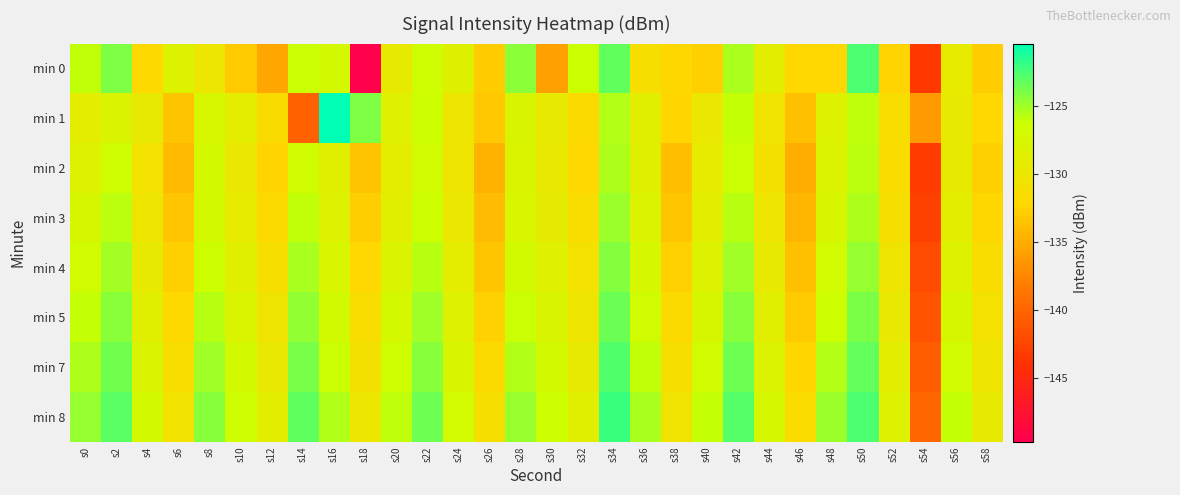

Which series has the largest range (max minus min)?

min 0